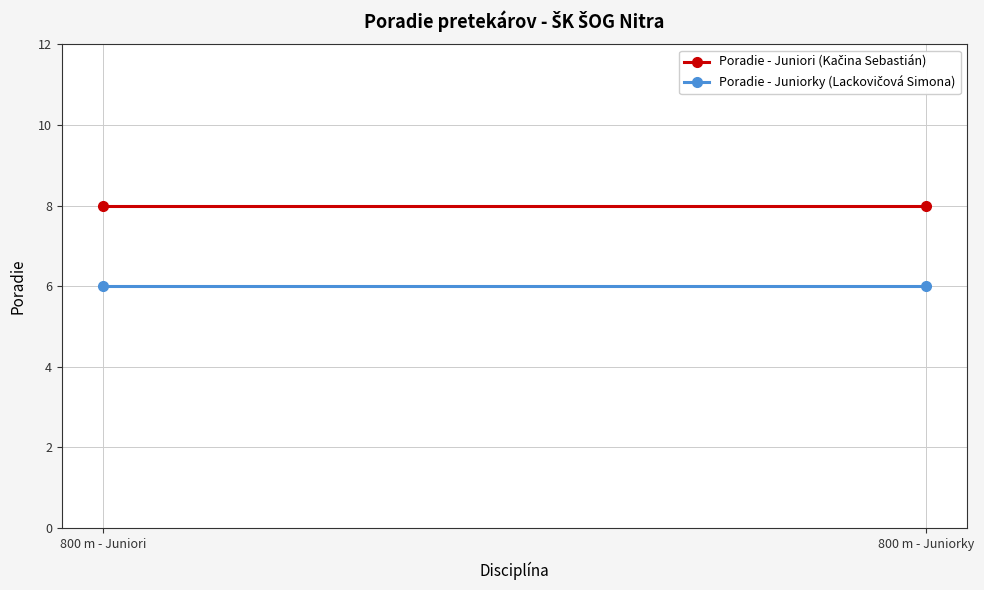

What is the label of the 2nd point from the left?

800 m - Juniorky